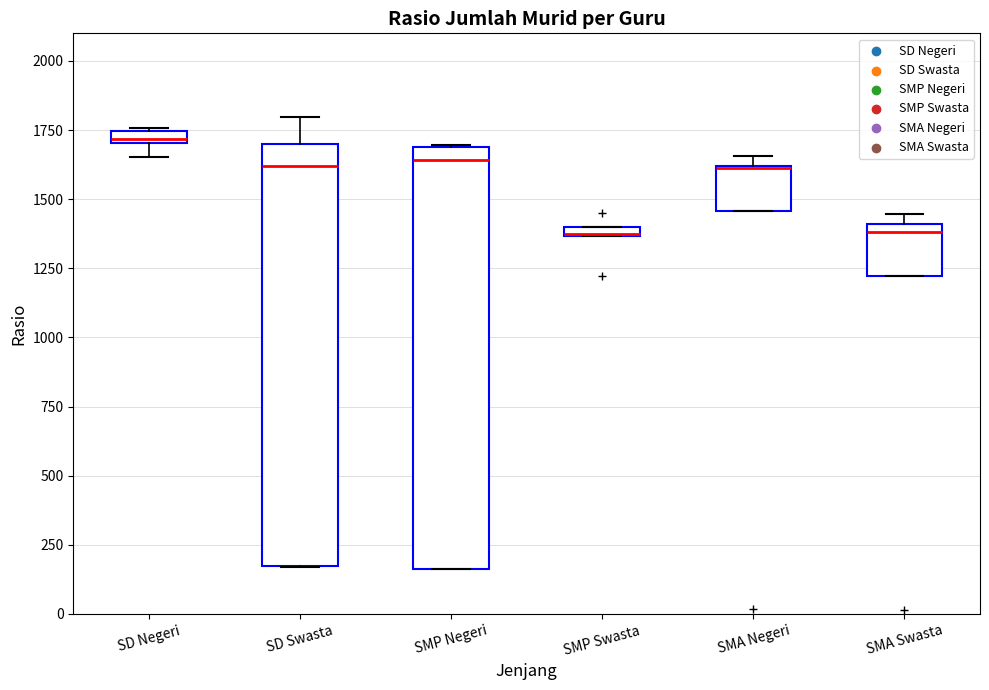

Where is the lower edge of the box for SMP Swasta on the y-axis? The values are not printed on the chart, so give them approximately, as read against the axis.

1350